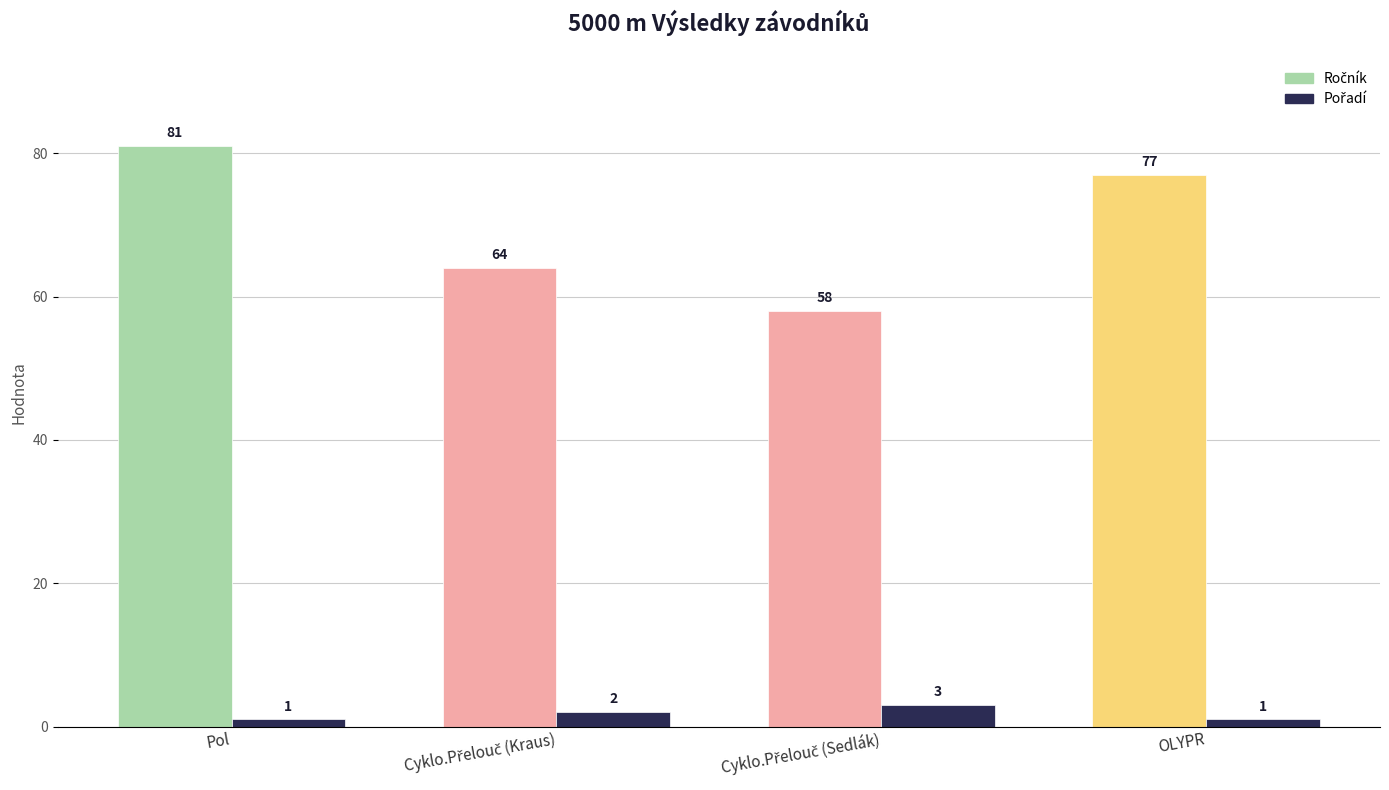

At which label does Ročník reach its peak?

Pol